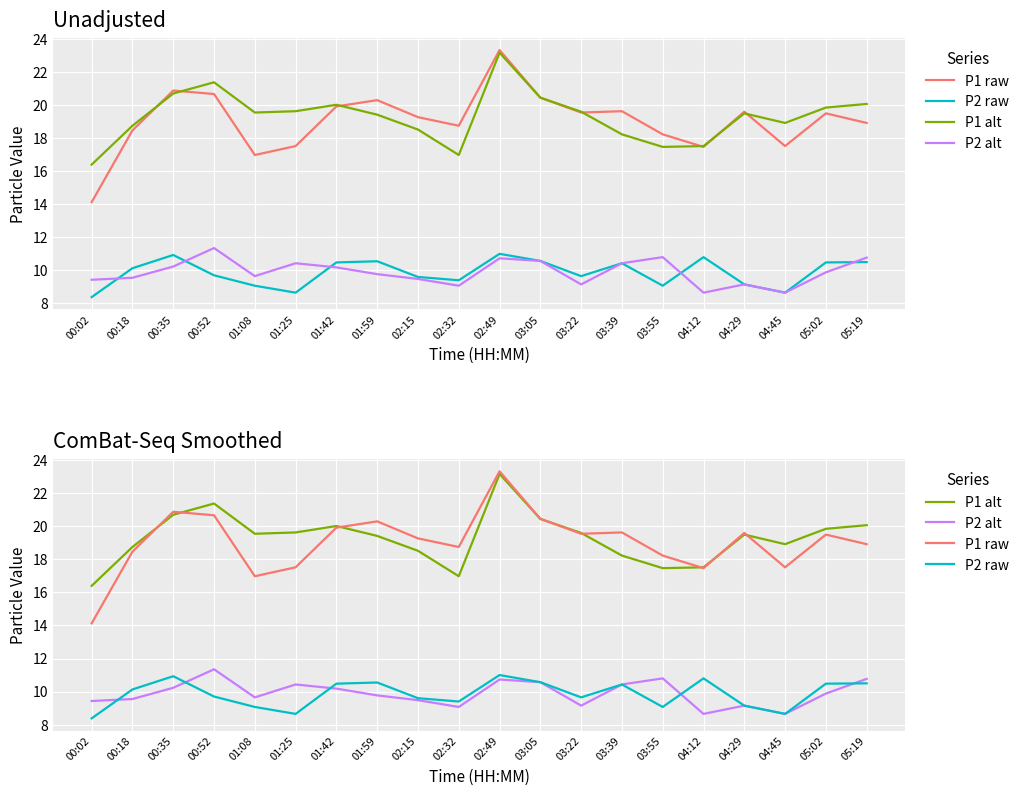

What is the label of the 15th point from the left?

03:55